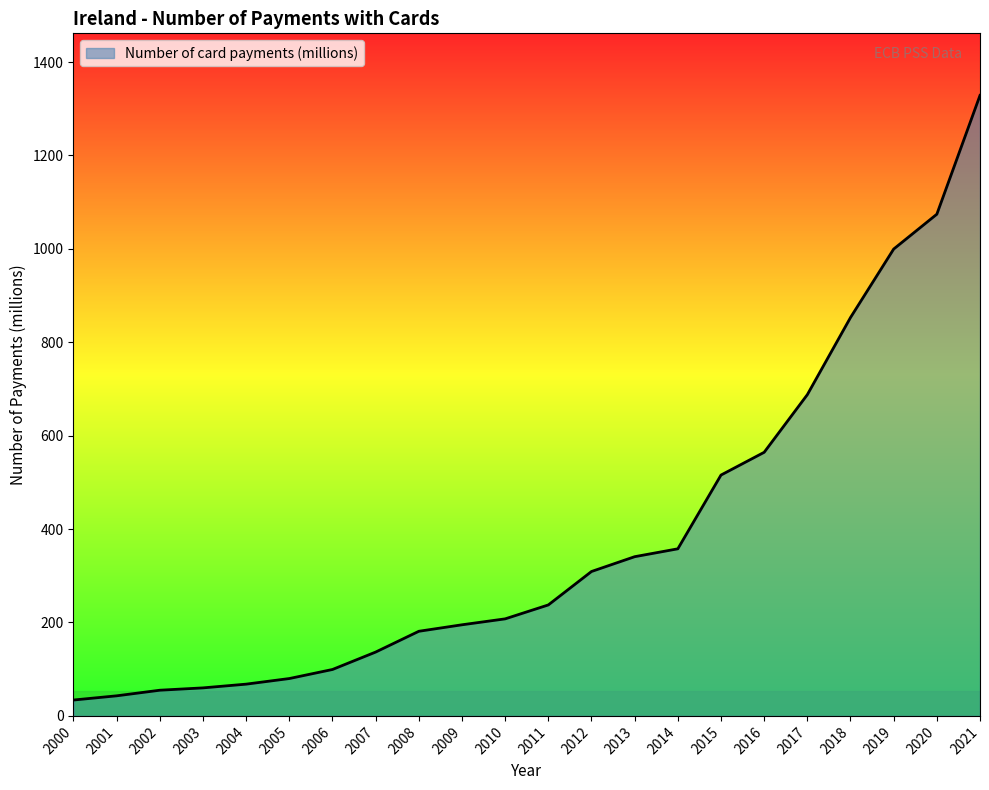

What value does the data have at 2014?

357.8